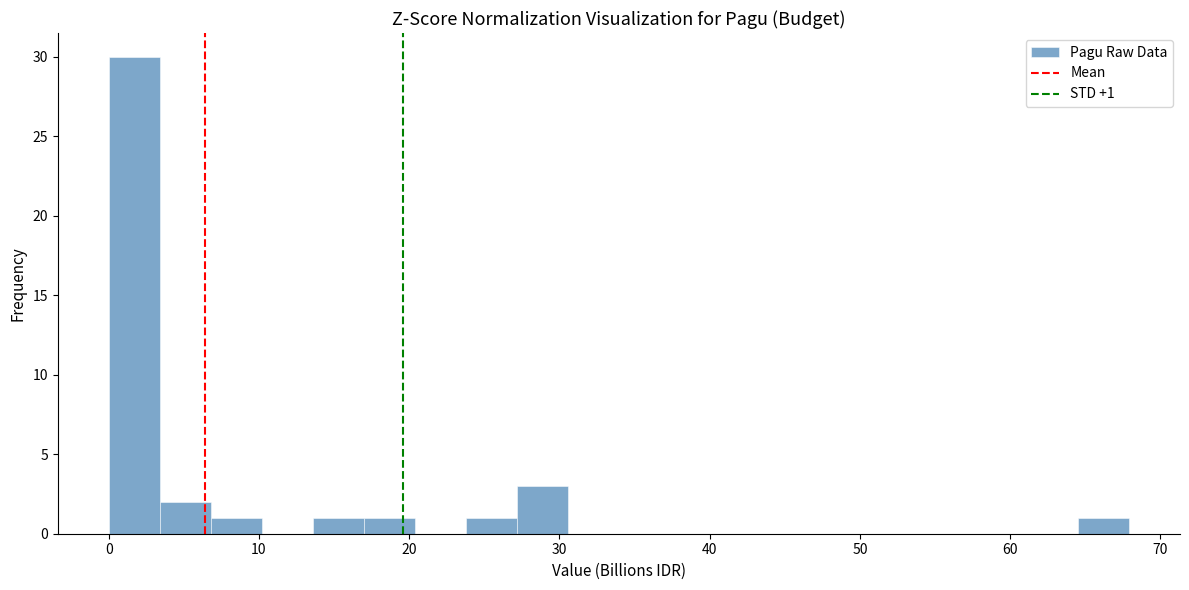

Around what value on the x-axis is the tallest bar? Give the approximate position of its centre, as read against the axis.

2